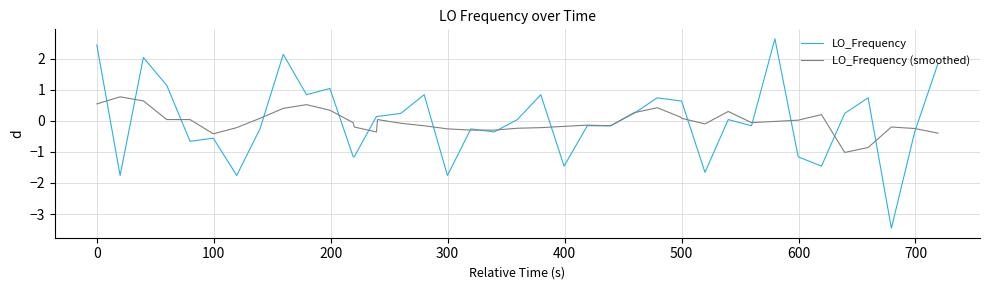

Which series has the widest spread of values?

LO_Frequency